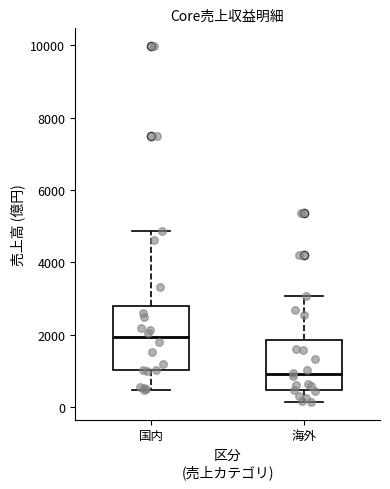

Where is the lower edge of the box for 海外 on the y-axis? The values are not printed on the chart, so give them approximately, as read against the axis.

400